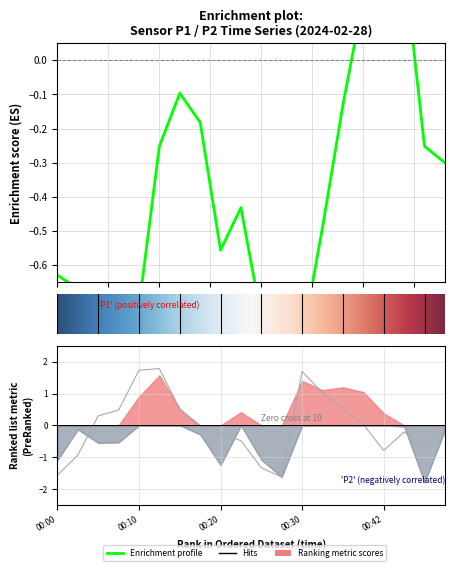

What is the label of the 11th point from the right?

9